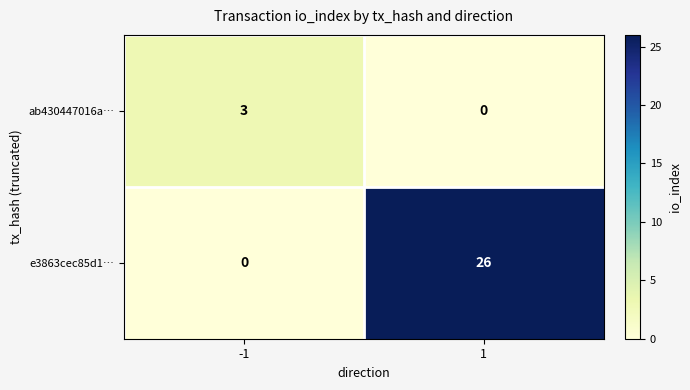

What is the difference between the maximum and minimum values in the e3863cec85d1… series?

26